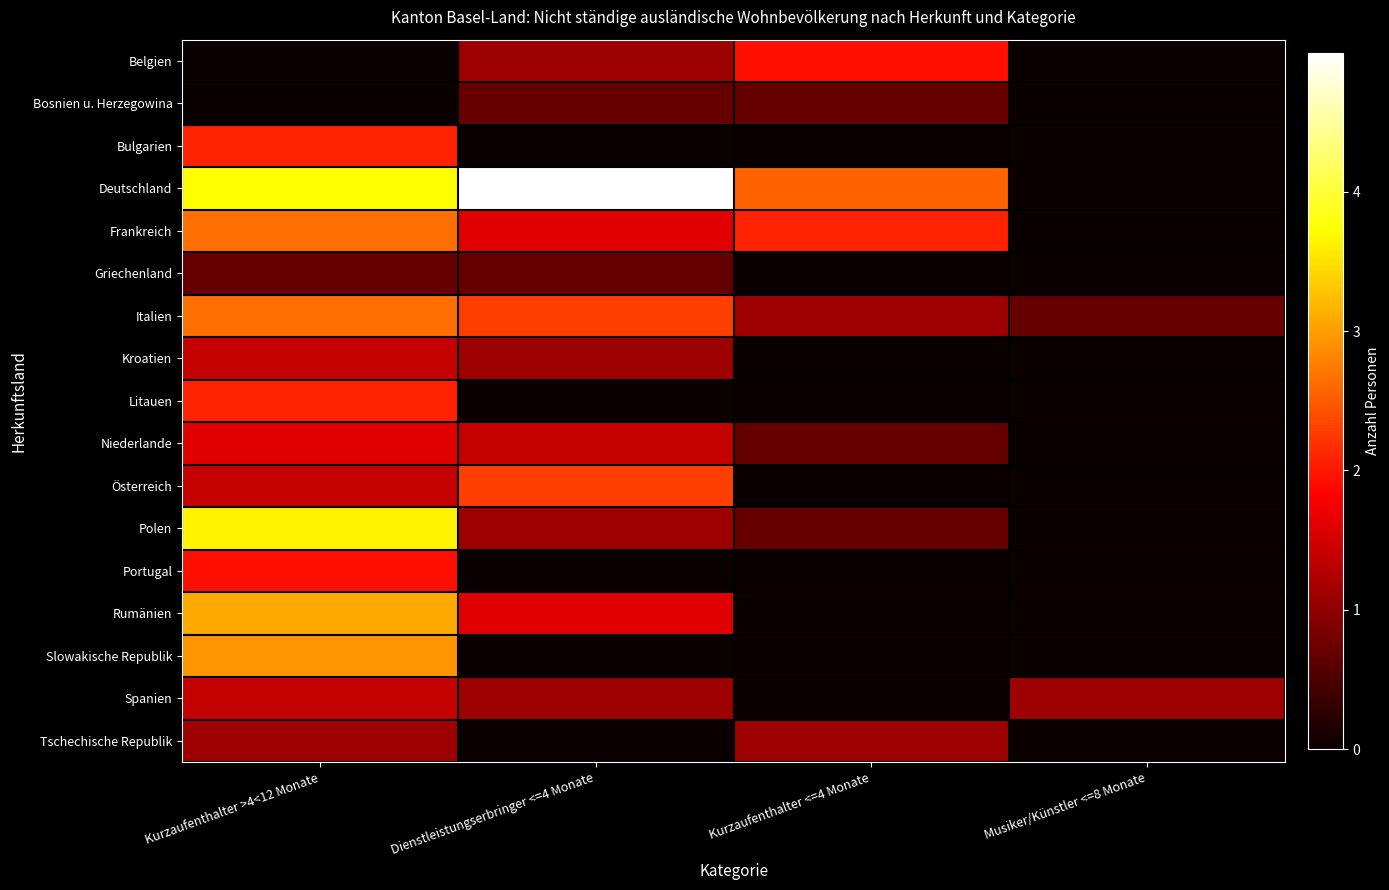

What is the spread (max minus min) of values at Musiker/Künstler <=8 Monate?

1.1